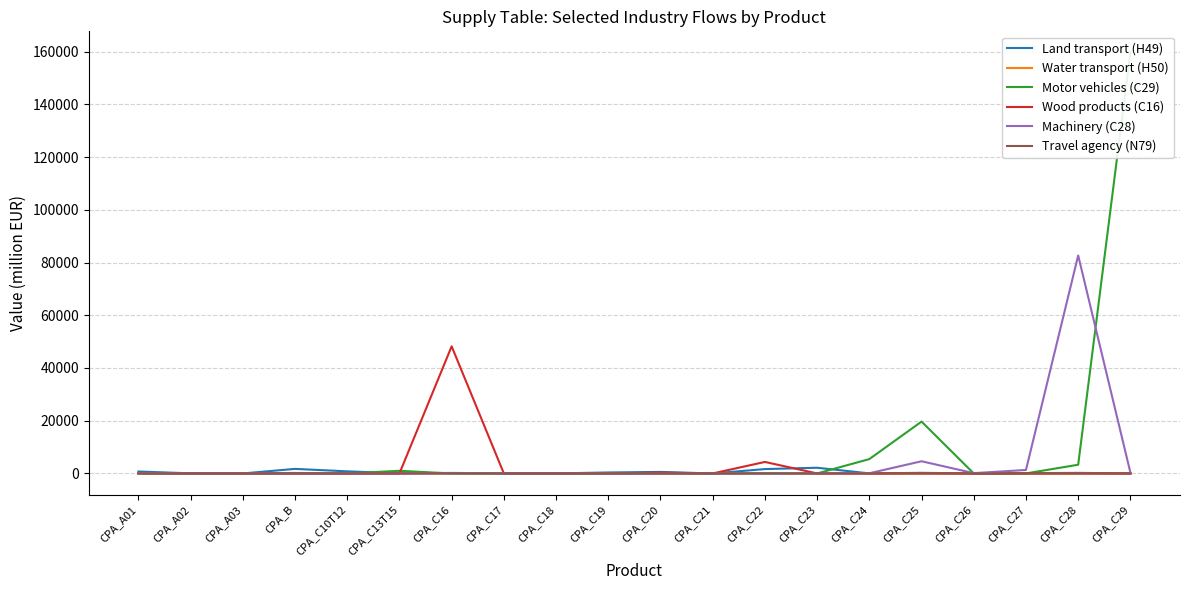

At which category is the sum across all series the highest?

CPA_C29